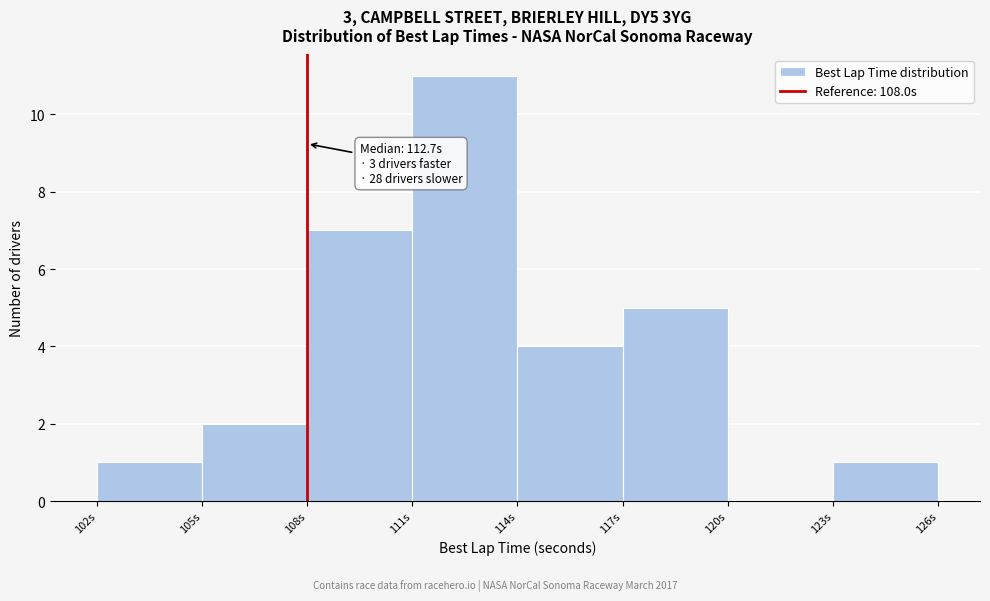

Which range on the x-axis has the tallest bar?

111 to 114